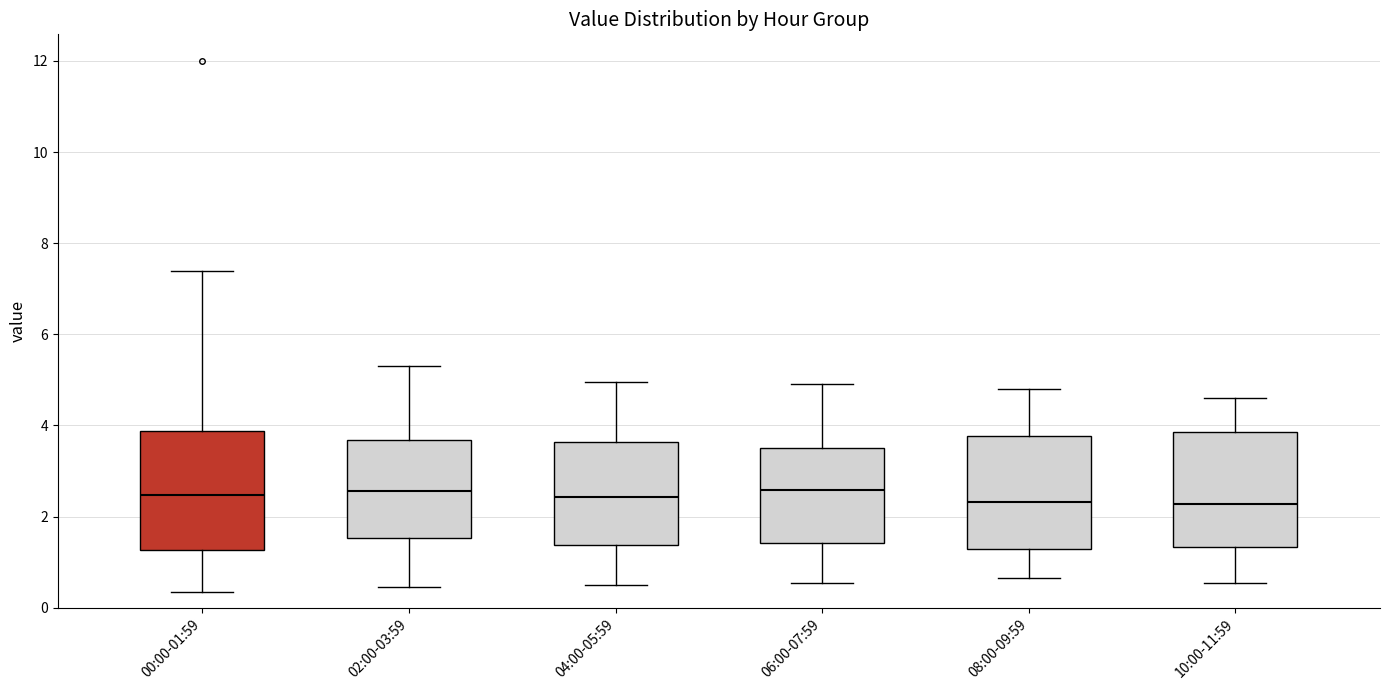

Reading left to right, read every box against the y-axis: the position of its median line, the range the box covers, and the ends of its whiskers. The values are not printed on the chart, so give them approximately, as read against the axis.

00:00-01:59: median 2.4, box 1.2 to 3.8, whiskers 0.4 to 7.4
02:00-03:59: median 2.6, box 1.6 to 3.6, whiskers 0.4 to 5.4
04:00-05:59: median 2.4, box 1.4 to 3.6, whiskers 0.6 to 5.0
06:00-07:59: median 2.6, box 1.4 to 3.6, whiskers 0.6 to 5.0
08:00-09:59: median 2.4, box 1.2 to 3.8, whiskers 0.6 to 4.8
10:00-11:59: median 2.2, box 1.4 to 3.8, whiskers 0.6 to 4.6